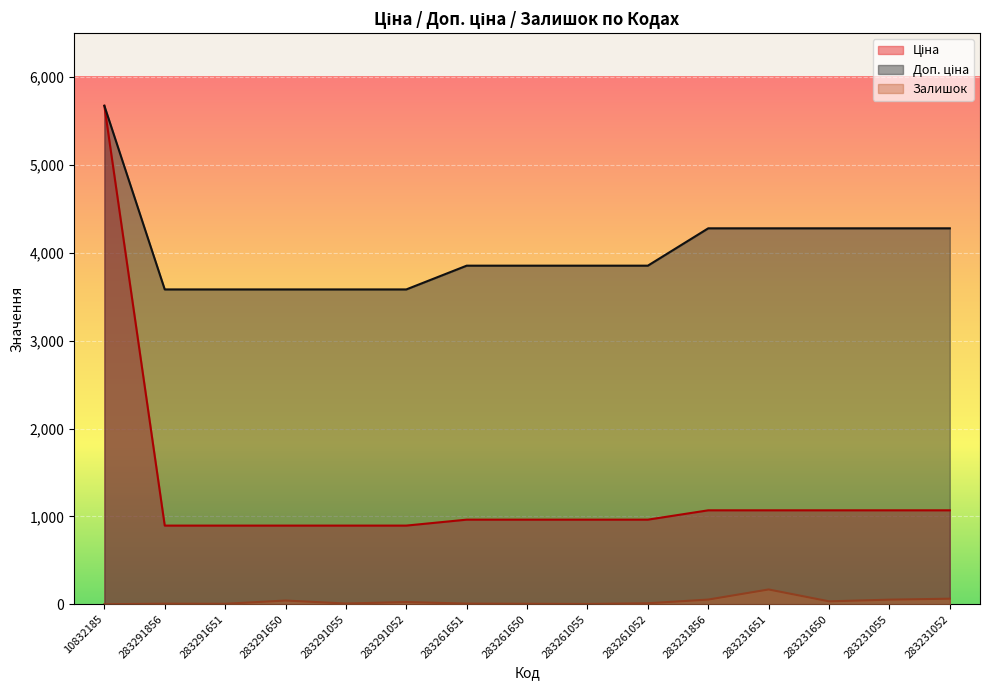

True or false: Доп. ціна and Залишок intersect in this chart.

False